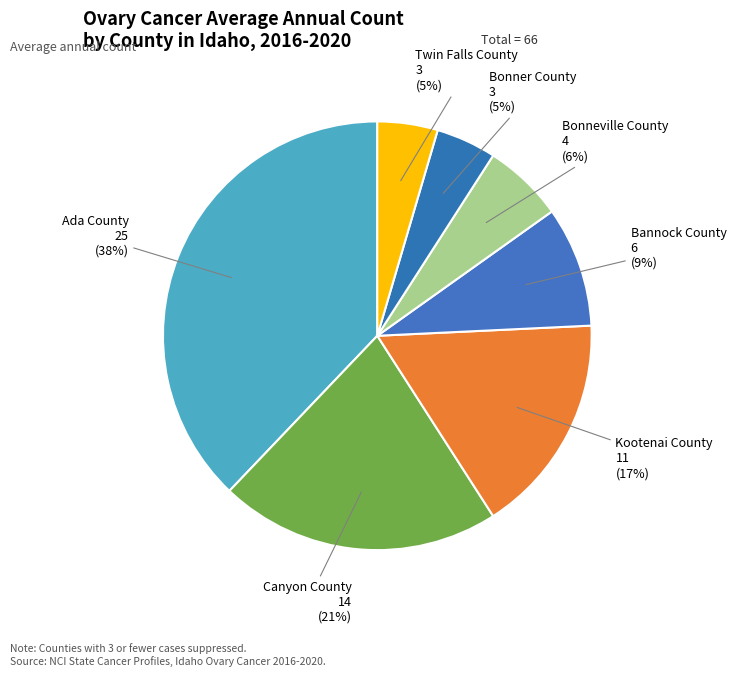

What percentage is the Ada County slice, to the nearest percent?

38%